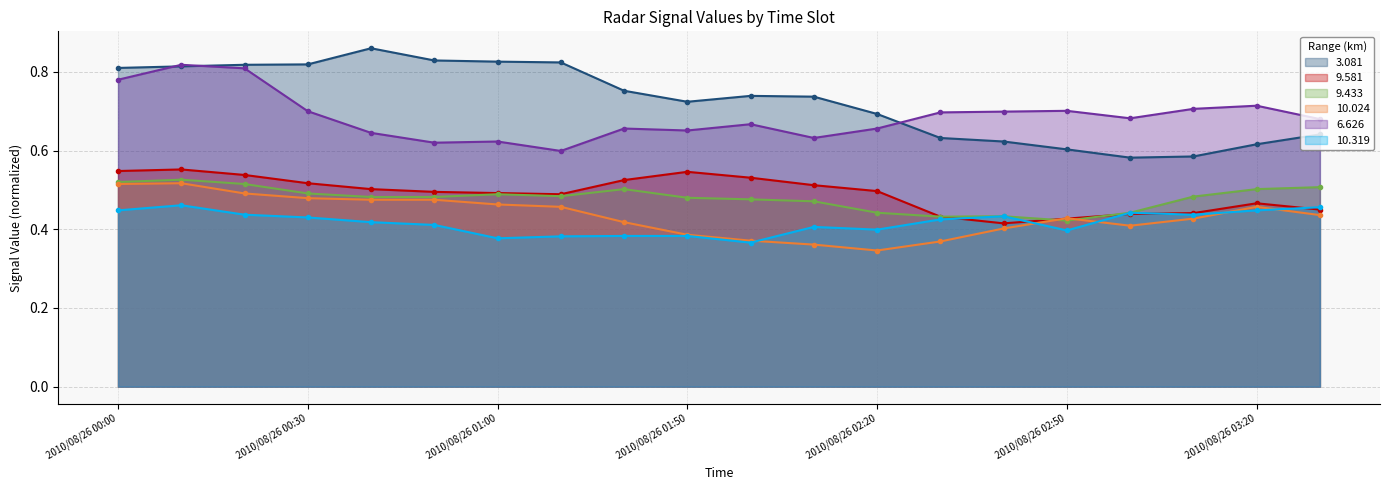

Reading left to right, extract all data points from this chart.

3.081: 2010/08/26 00:00=0.8	2010/08/26 00:10=0.8	2010/08/26 00:20=0.8	2010/08/26 00:30=0.8	2010/08/26 00:40=0.9	2010/08/26 00:50=0.8	2010/08/26 01:00=0.8	2010/08/26 01:10=0.8	2010/08/26 01:40=0.8	2010/08/26 01:50=0.7	2010/08/26 02:00=0.7	2010/08/26 02:10=0.7	2010/08/26 02:20=0.7	2010/08/26 02:30=0.6	2010/08/26 02:40=0.6	2010/08/26 02:50=0.6	2010/08/26 03:00=0.6	2010/08/26 03:10=0.6	2010/08/26 03:20=0.6	2010/08/26 03:30=0.6
9.581: 2010/08/26 00:00=0.5	2010/08/26 00:10=0.6	2010/08/26 00:20=0.5	2010/08/26 00:30=0.5	2010/08/26 00:40=0.5	2010/08/26 00:50=0.5	2010/08/26 01:00=0.5	2010/08/26 01:10=0.5	2010/08/26 01:40=0.5	2010/08/26 01:50=0.5	2010/08/26 02:00=0.5	2010/08/26 02:10=0.5	2010/08/26 02:20=0.5	2010/08/26 02:30=0.4	2010/08/26 02:40=0.4	2010/08/26 02:50=0.4	2010/08/26 03:00=0.4	2010/08/26 03:10=0.4	2010/08/26 03:20=0.5	2010/08/26 03:30=0.5
9.433: 2010/08/26 00:00=0.5	2010/08/26 00:10=0.5	2010/08/26 00:20=0.5	2010/08/26 00:30=0.5	2010/08/26 00:40=0.5	2010/08/26 00:50=0.5	2010/08/26 01:00=0.5	2010/08/26 01:10=0.5	2010/08/26 01:40=0.5	2010/08/26 01:50=0.5	2010/08/26 02:00=0.5	2010/08/26 02:10=0.5	2010/08/26 02:20=0.4	2010/08/26 02:30=0.4	2010/08/26 02:40=0.4	2010/08/26 02:50=0.4	2010/08/26 03:00=0.4	2010/08/26 03:10=0.5	2010/08/26 03:20=0.5	2010/08/26 03:30=0.5
10.024: 2010/08/26 00:00=0.5	2010/08/26 00:10=0.5	2010/08/26 00:20=0.5	2010/08/26 00:30=0.5	2010/08/26 00:40=0.5	2010/08/26 00:50=0.5	2010/08/26 01:00=0.5	2010/08/26 01:10=0.5	2010/08/26 01:40=0.4	2010/08/26 01:50=0.4	2010/08/26 02:00=0.4	2010/08/26 02:10=0.4	2010/08/26 02:20=0.3	2010/08/26 02:30=0.4	2010/08/26 02:40=0.4	2010/08/26 02:50=0.4	2010/08/26 03:00=0.4	2010/08/26 03:10=0.4	2010/08/26 03:20=0.5	2010/08/26 03:30=0.4
6.626: 2010/08/26 00:00=0.8	2010/08/26 00:10=0.8	2010/08/26 00:20=0.8	2010/08/26 00:30=0.7	2010/08/26 00:40=0.6	2010/08/26 00:50=0.6	2010/08/26 01:00=0.6	2010/08/26 01:10=0.6	2010/08/26 01:40=0.7	2010/08/26 01:50=0.7	2010/08/26 02:00=0.7	2010/08/26 02:10=0.6	2010/08/26 02:20=0.7	2010/08/26 02:30=0.7	2010/08/26 02:40=0.7	2010/08/26 02:50=0.7	2010/08/26 03:00=0.7	2010/08/26 03:10=0.7	2010/08/26 03:20=0.7	2010/08/26 03:30=0.7
10.319: 2010/08/26 00:00=0.4	2010/08/26 00:10=0.5	2010/08/26 00:20=0.4	2010/08/26 00:30=0.4	2010/08/26 00:40=0.4	2010/08/26 00:50=0.4	2010/08/26 01:00=0.4	2010/08/26 01:10=0.4	2010/08/26 01:40=0.4	2010/08/26 01:50=0.4	2010/08/26 02:00=0.4	2010/08/26 02:10=0.4	2010/08/26 02:20=0.4	2010/08/26 02:30=0.4	2010/08/26 02:40=0.4	2010/08/26 02:50=0.4	2010/08/26 03:00=0.4	2010/08/26 03:10=0.4	2010/08/26 03:20=0.4	2010/08/26 03:30=0.5